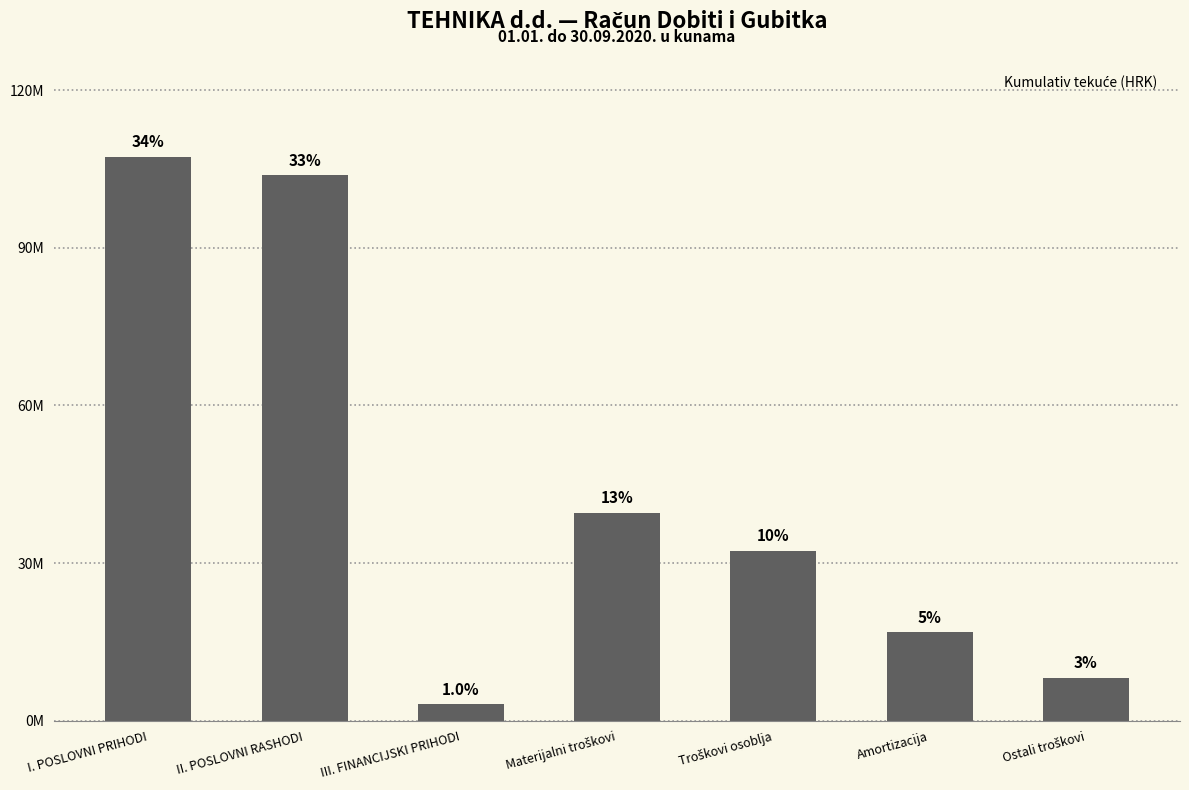

Does the chart contain any negative values?

No